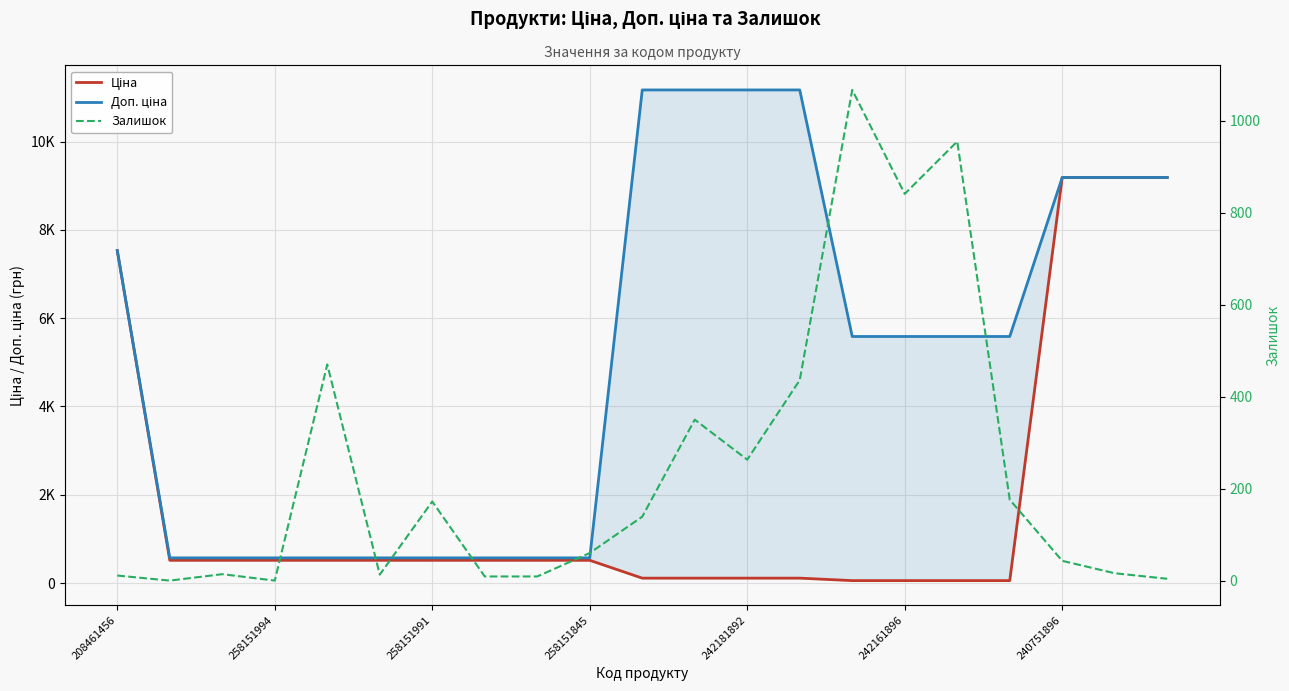

How many lines are shown in the chart?

3